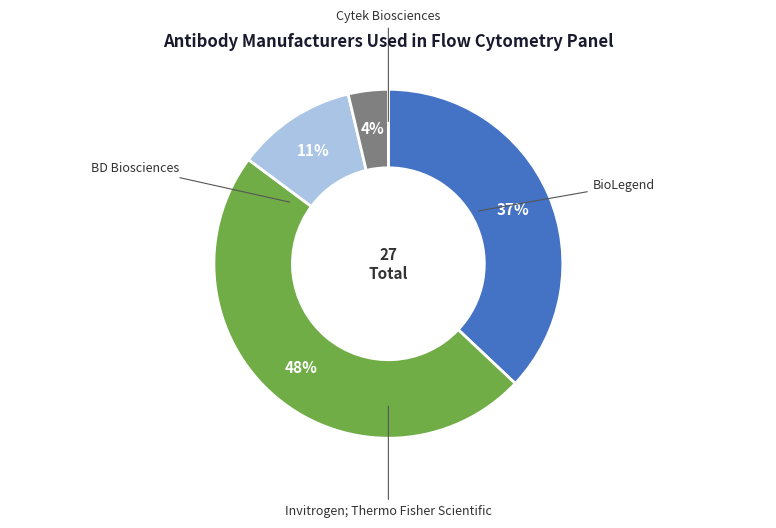

Is there any slice that represents more than half of the pie?

No